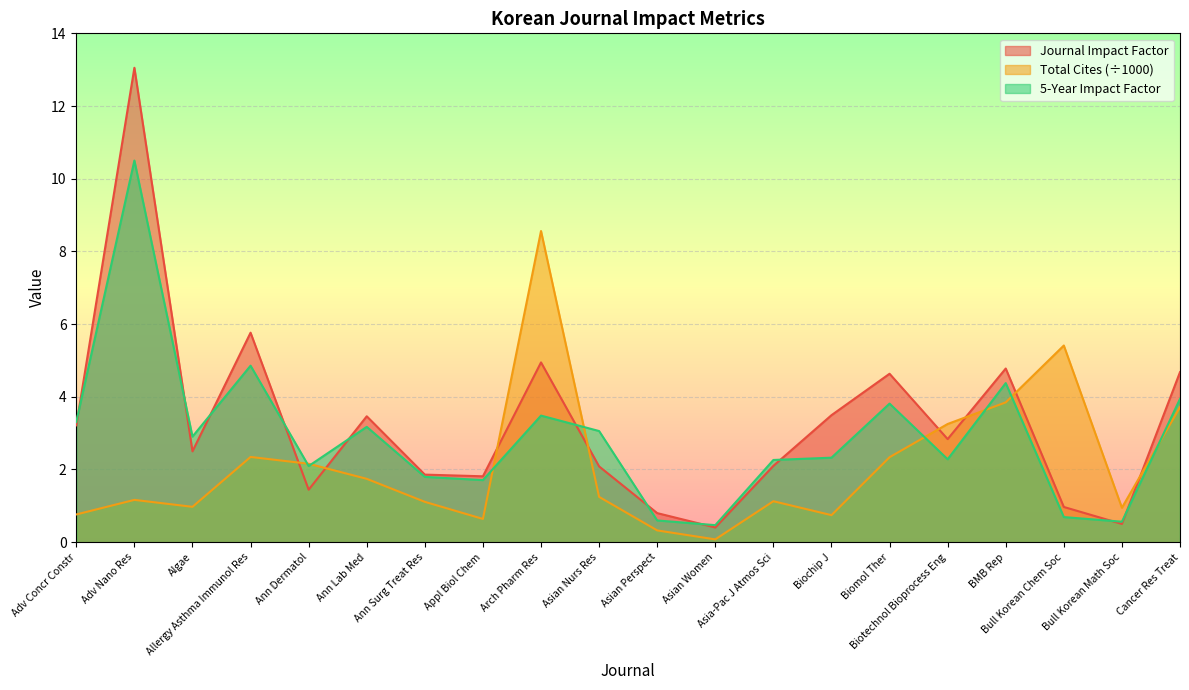

Which category has the lowest value in the Journal Impact Factor series?

Asian Women